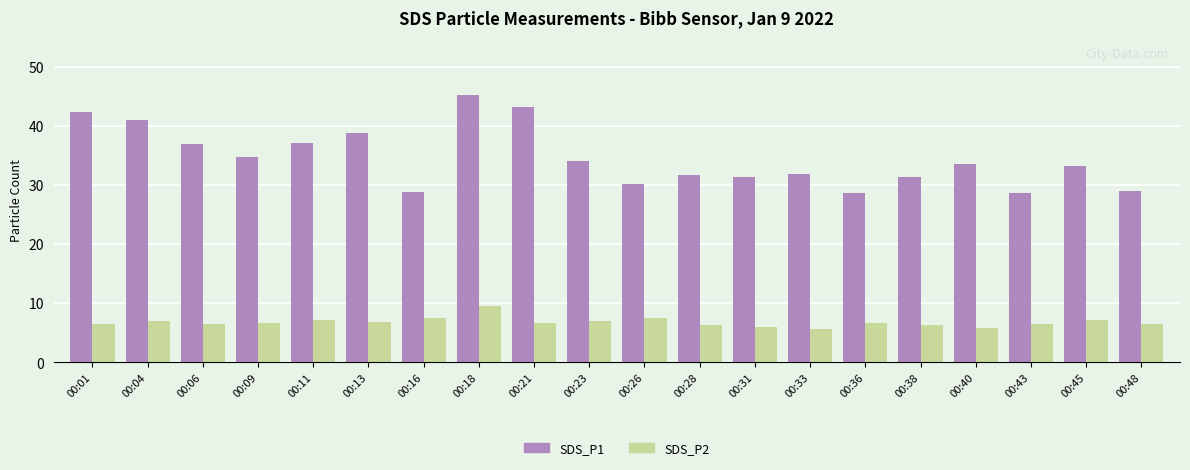

What is the approximate value of SDS_P2 at 00:21?

6.7